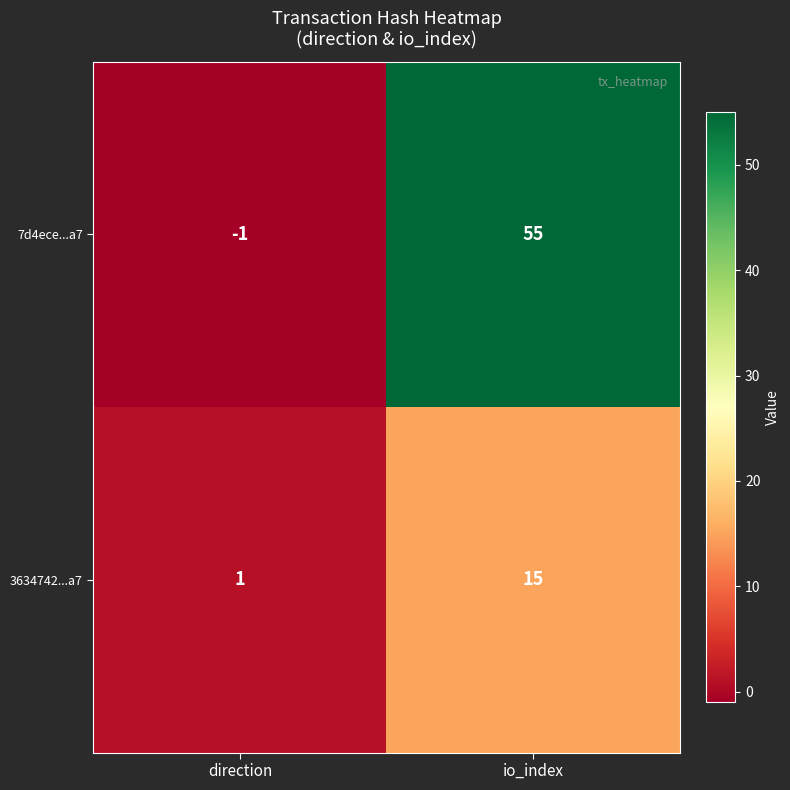

At which category is the sum across all series the highest?

io_index